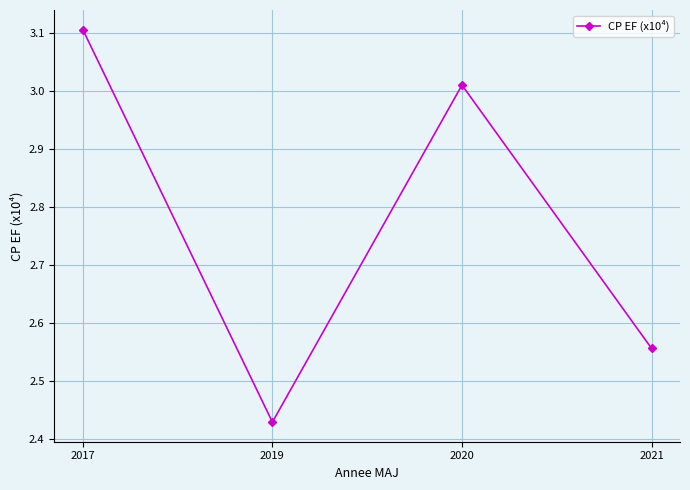

How many interior local peaks (higher than both neighbors) does the data have?

1